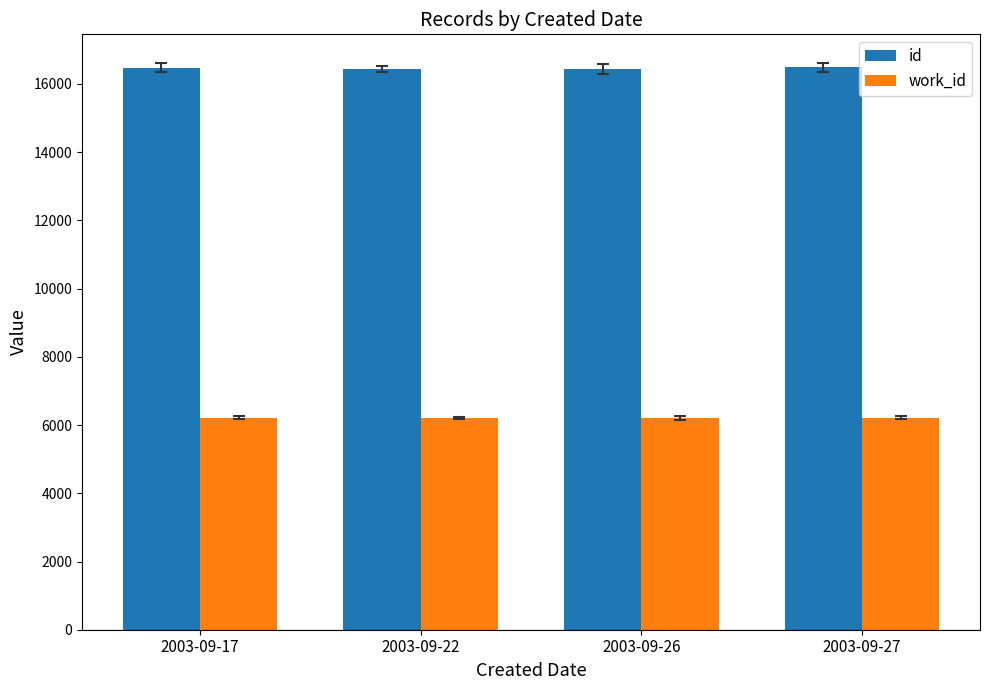

The value of work_id at 2003-09-27 is 3117. True or false?

False